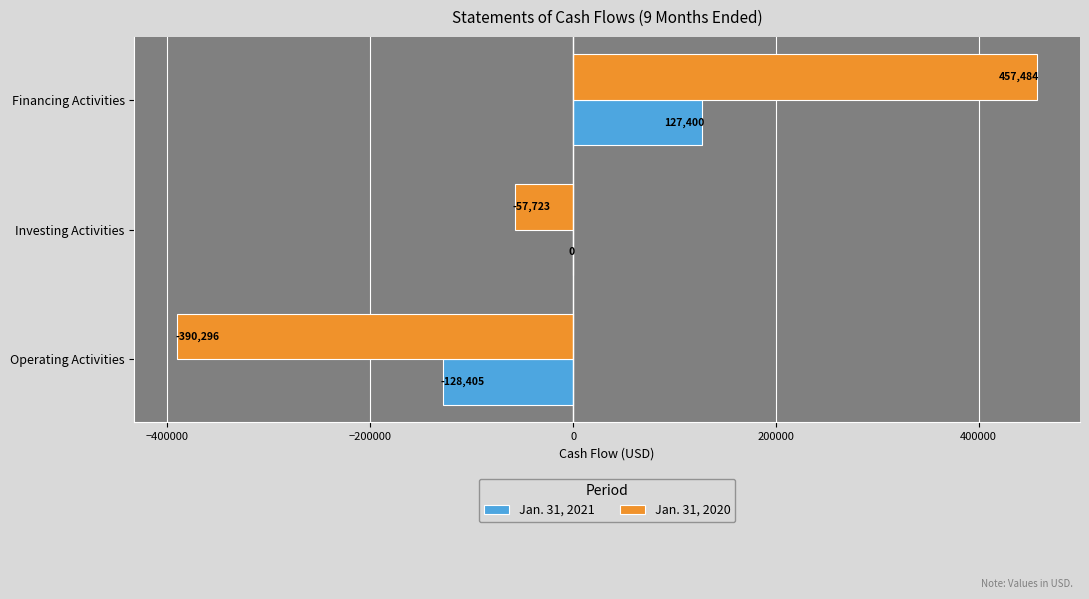

How many data points does each series have?

3